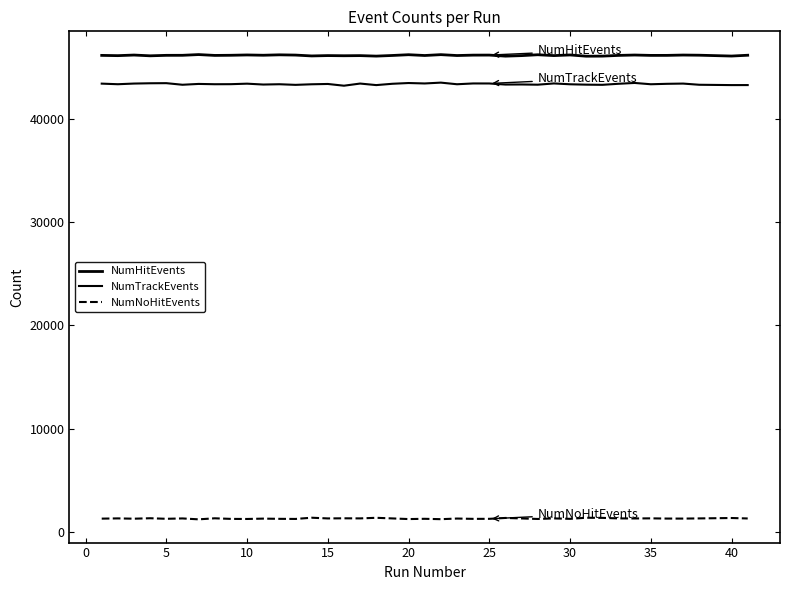

True or false: NumHitEvents and NumTrackEvents cross at least once.

False